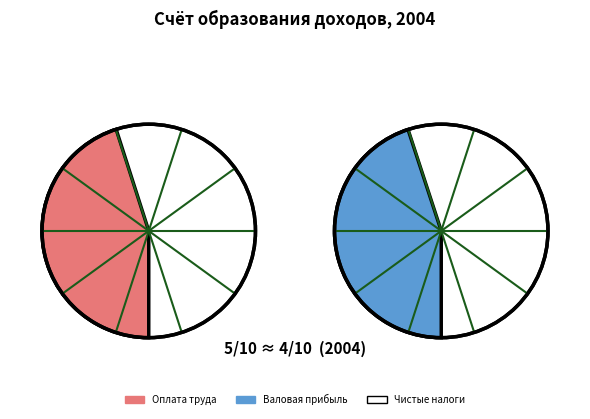

What is the largest slice in the pie chart?

Оплата труда